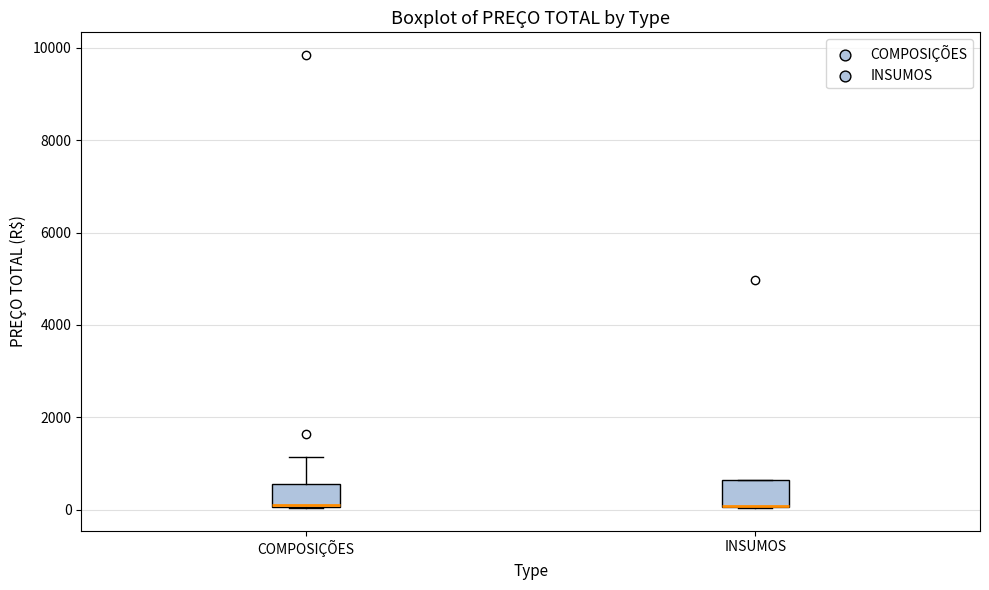

Where is the lower edge of the box for COMPOSIÇÕES on the y-axis? The values are not printed on the chart, so give them approximately, as read against the axis.

0